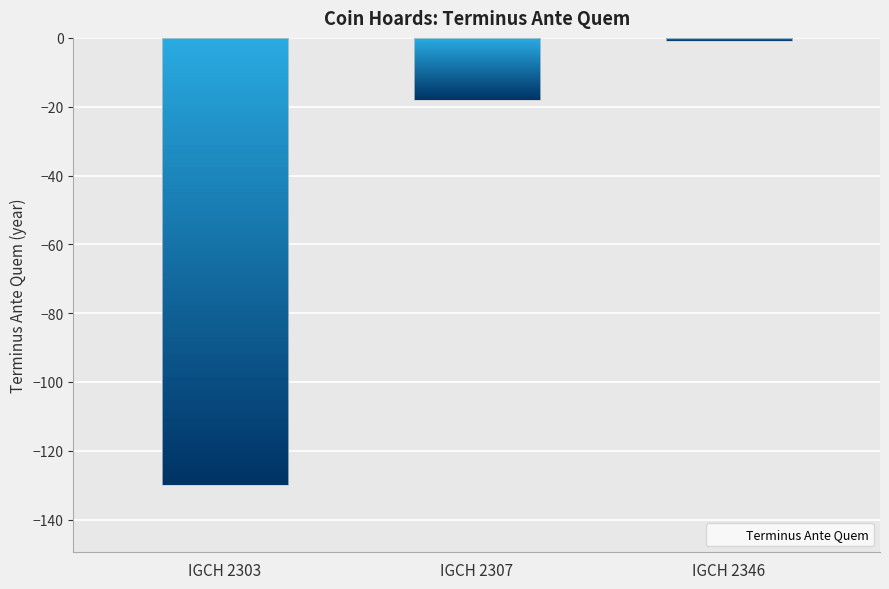

Rank the categories by value from lowest to highest.

IGCH 2303, IGCH 2307, IGCH 2346